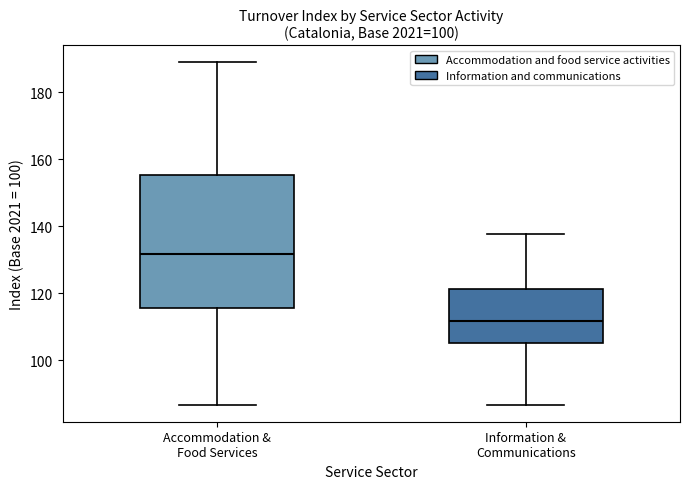

Where is the lower edge of the box for Accommodation & Food Services on the y-axis? The values are not printed on the chart, so give them approximately, as read against the axis.

116